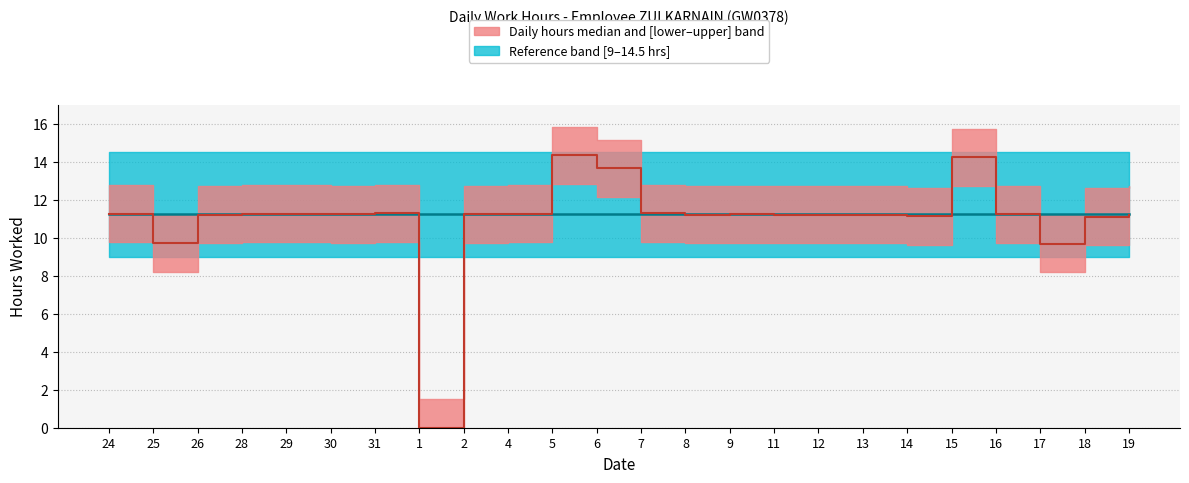

Which has a higher value, 9 or 2?

9